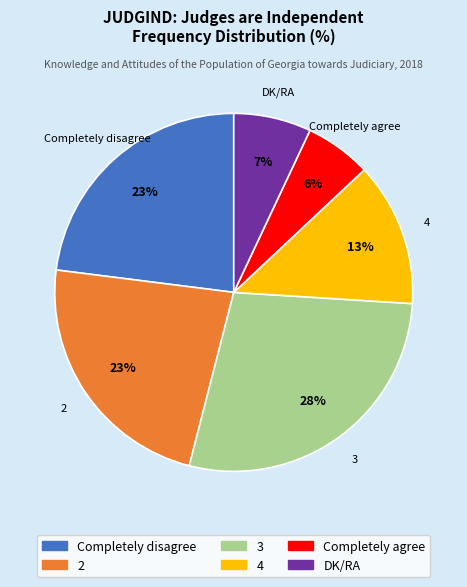

True or false: Completely agree accounts for 6% of the total.

True